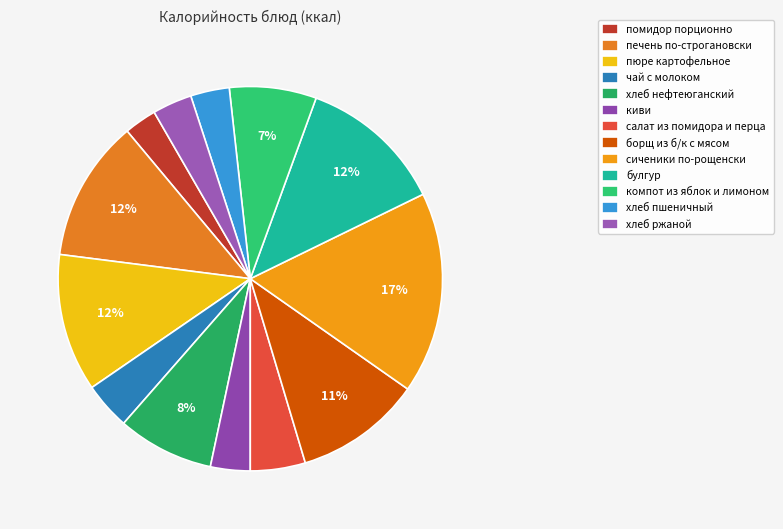

What percentage is the сиченики по-рощенски slice, to the nearest percent?

17%